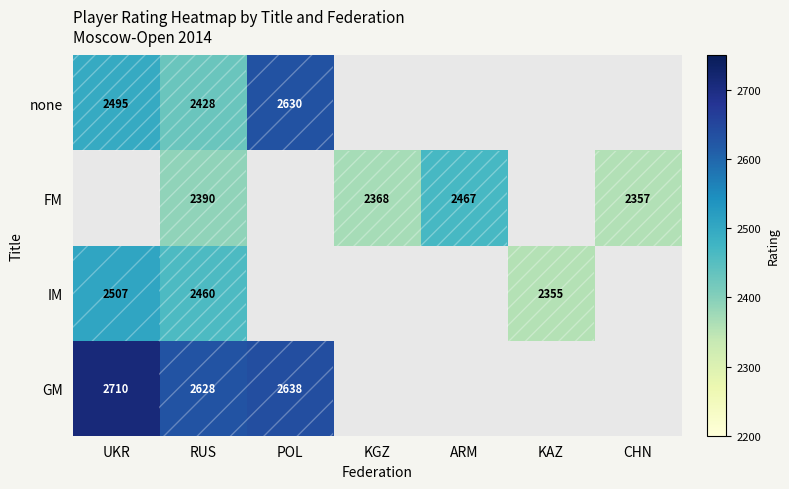

What is the spread (max minus min) of values at RUS?

238